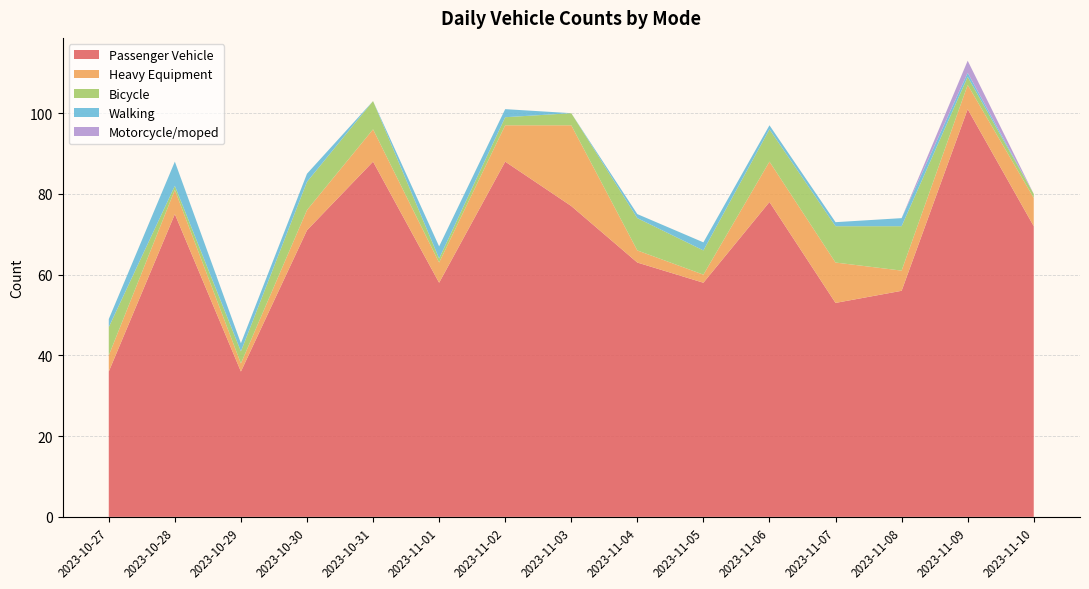

Reading right to left, what are all the values shown in this chart?

Passenger Vehicle: 72	101	56	53	78	58	63	77	88	58	88	71	36	75	36
Heavy Equipment: 7	6	5	10	10	2	3	20	9	5	8	5	2	6	4
Bicycle: 1	2	11	9	8	6	8	3	2	1	7	7	3	1	7
Walking: 0	1	2	1	1	2	1	0	2	3	0	2	2	6	2
Motorcycle/moped: 0	3	0	0	0	0	0	0	0	0	0	0	0	0	0